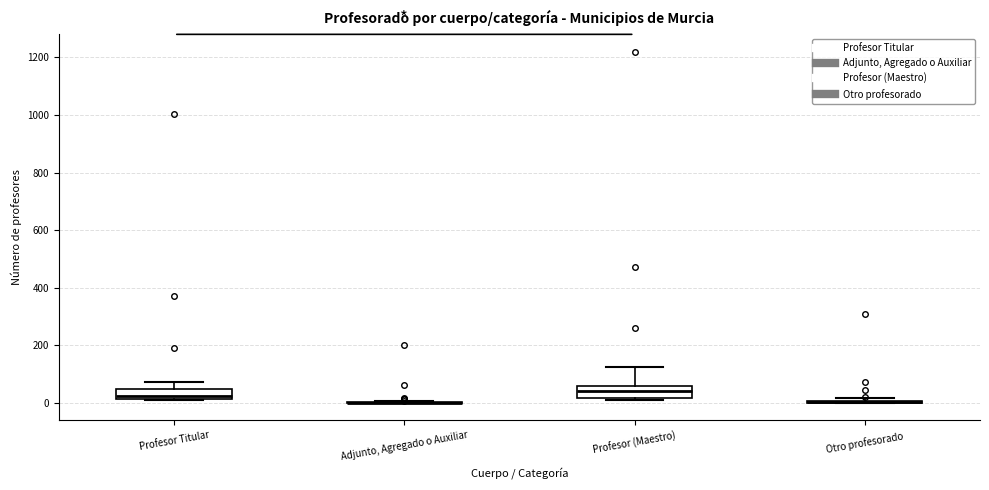

Reading left to right, read every box against the y-axis: the position of its median line, the range the box covers, and the ends of its whiskers. The values are not printed on the chart, so give them approximately, as read against the axis.

Profesor Titular: median 20 (just above the box's lower edge), box 20 to 60, whiskers 0 to 80
Adjunto, Agregado o Auxiliar: box collapsed to a line at 0, whiskers 0 to 0
Profesor (Maestro): median 40, box 20 to 60, whiskers 0 to 120
Otro profesorado: box collapsed to a line at 0, whiskers 0 to 20